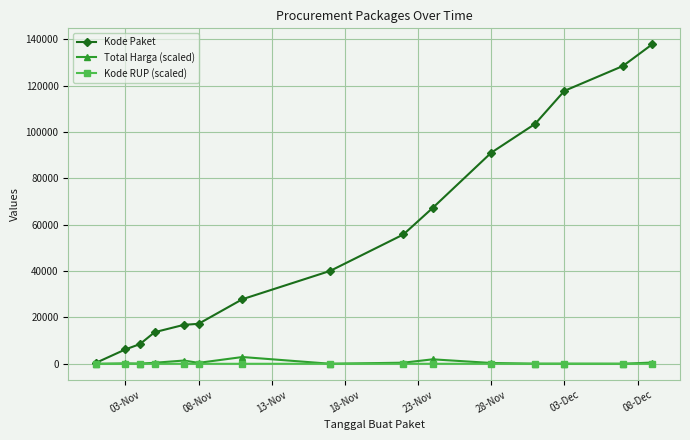

True or false: Kode RUP (scaled) has more than 1 points higher than both neighbors.

True